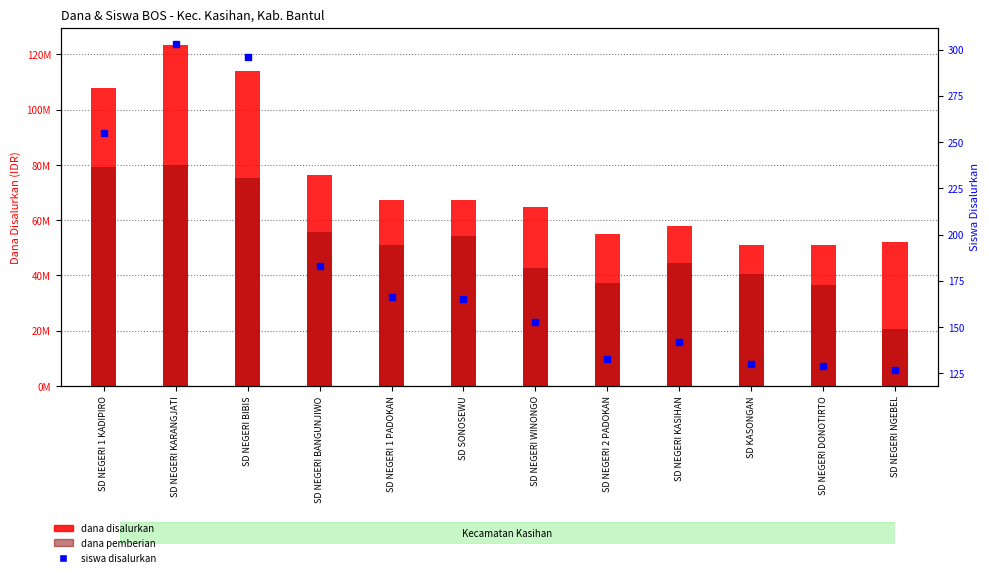

What are all the series names shown in the legend?

dana disalurkan, dana pemberian, siswa disalurkan